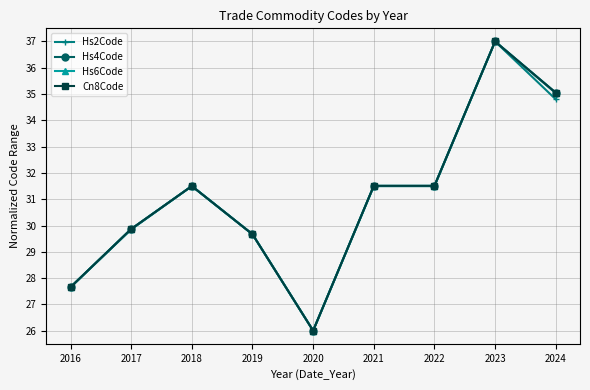

True or false: Hs6Code has more than 0 interior local peaks.

True